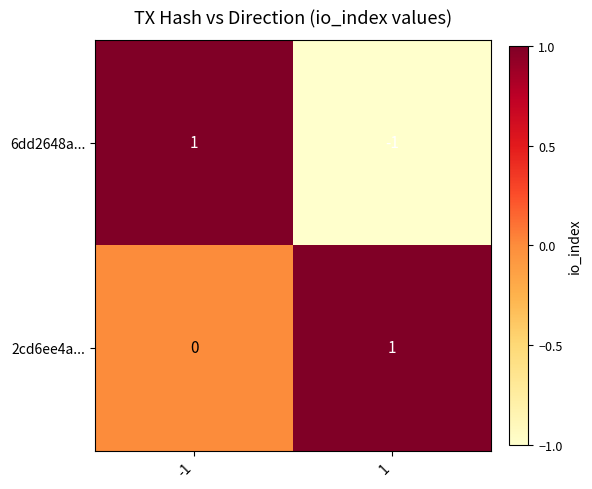

The value of 6dd2648a... at 1 is 0. True or false?

False